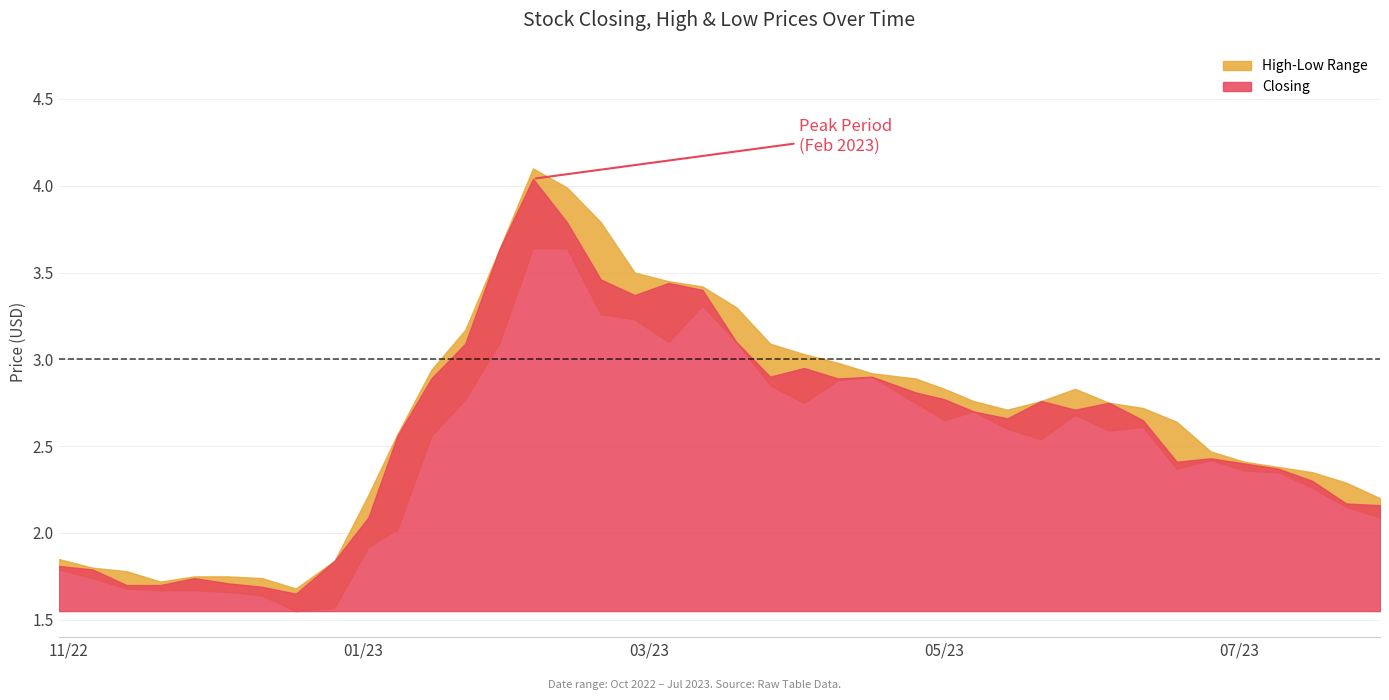

True or false: Low has a value of 0.7 at 04/12/2022.

False